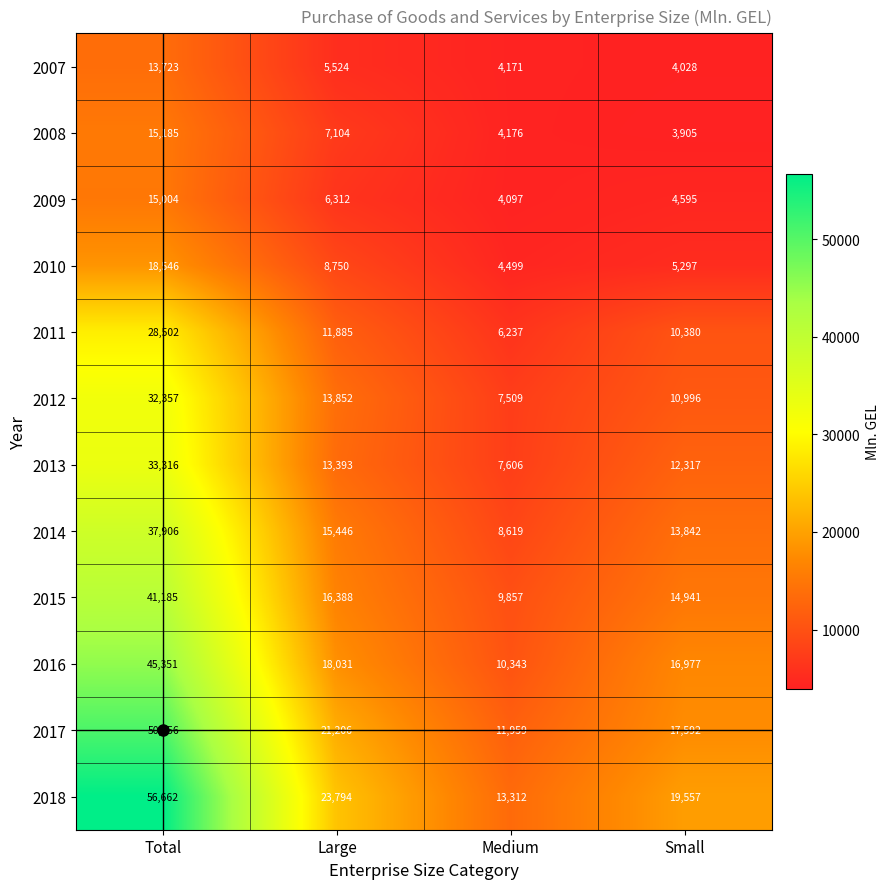

At which category is the sum across all series the highest?

Total